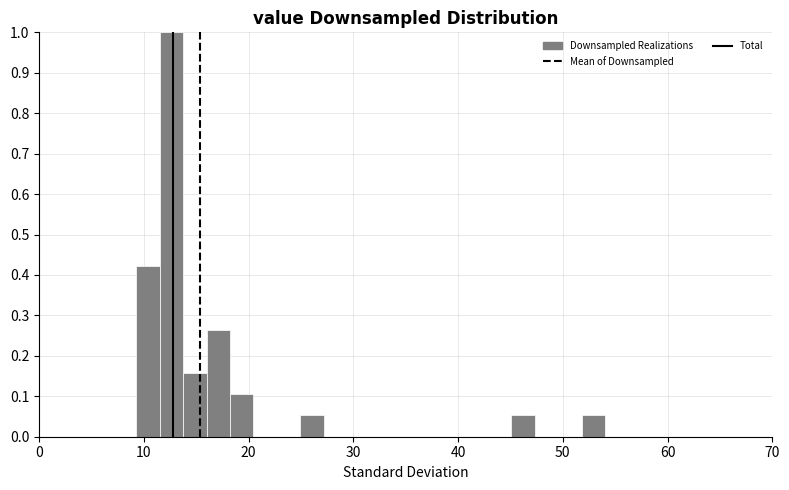

Around what value on the x-axis is the tallest bar? Give the approximate position of its centre, as read against the axis.

13